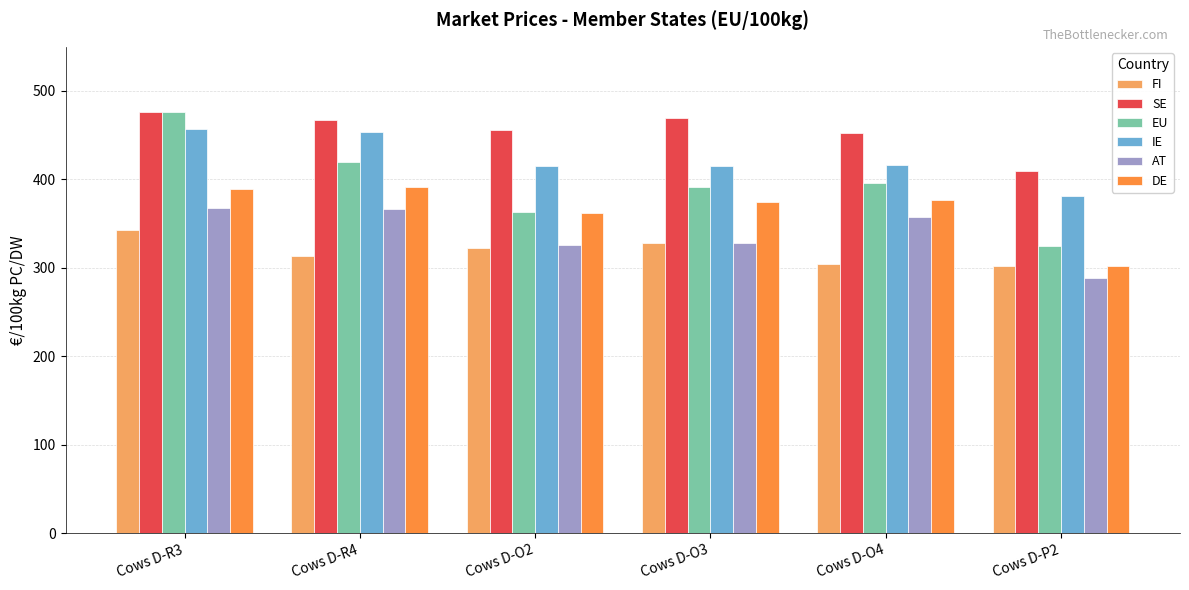

What is the total value across all series at Cows D-O3?

2306.2